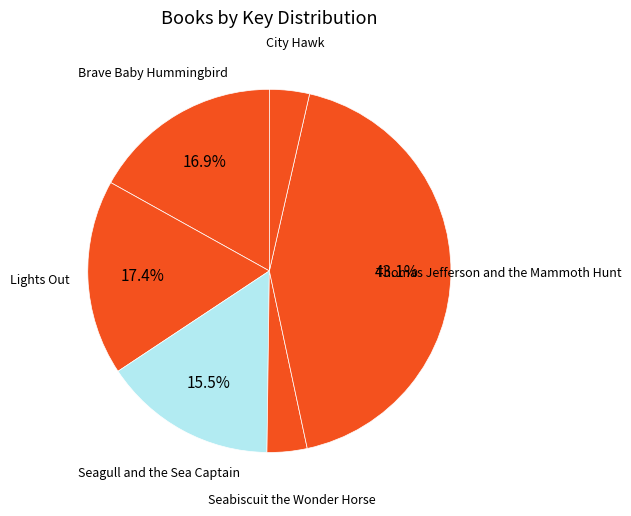

How many slices are in this pie chart?

6